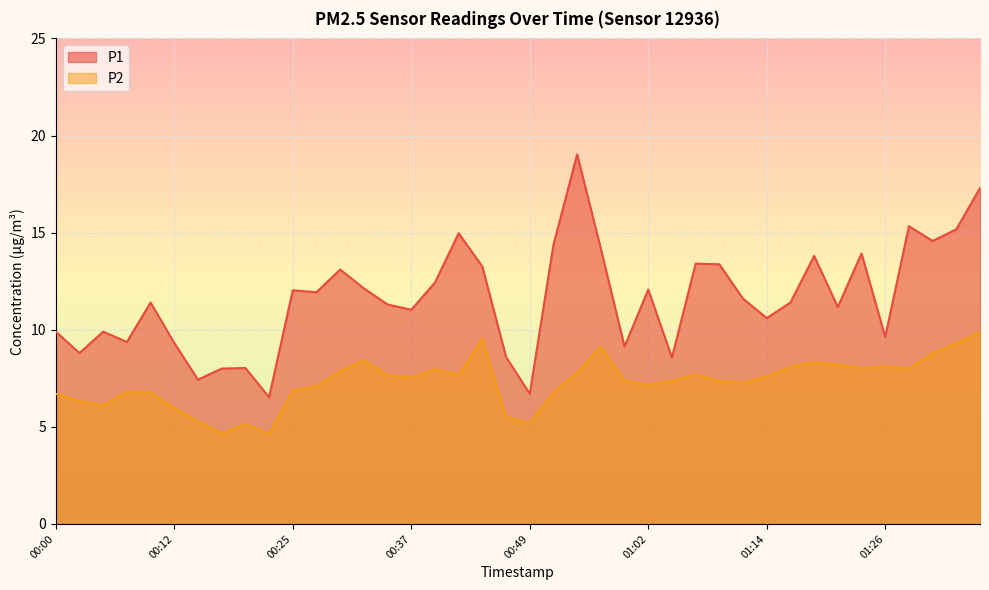

In P2, how many points are lower than both neighbors (excluding endpoints)?

10